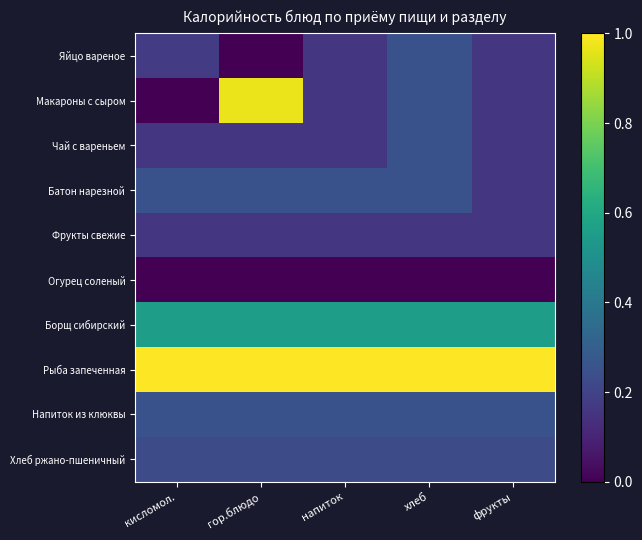

Reading left to right, extract all data points from this chart.

Яйцо вареное: кисломол.=0.2	гор.блюдо=0.0	напиток=0.2	хлеб=0.3	фрукты=0.2
Макароны с сыром: кисломол.=0.0	гор.блюдо=1.0	напиток=0.2	хлеб=0.3	фрукты=0.2
Чай с вареньем: кисломол.=0.2	гор.блюдо=0.2	напиток=0.2	хлеб=0.3	фрукты=0.2
Батон нарезной: кисломол.=0.3	гор.блюдо=0.3	напиток=0.3	хлеб=0.3	фрукты=0.2
Фрукты свежие: кисломол.=0.2	гор.блюдо=0.2	напиток=0.2	хлеб=0.2	фрукты=0.2
Огурец соленый: кисломол.=0.0	гор.блюдо=0.0	напиток=0.0	хлеб=0.0	фрукты=0.0
Борщ сибирский: кисломол.=0.6	гор.блюдо=0.6	напиток=0.6	хлеб=0.6	фрукты=0.6
Рыба запеченная: кисломол.=1.0	гор.блюдо=1.0	напиток=1.0	хлеб=1.0	фрукты=1.0
Напиток из клюквы: кисломол.=0.3	гор.блюдо=0.3	напиток=0.3	хлеб=0.3	фрукты=0.3
Хлеб ржано-пшеничный: кисломол.=0.2	гор.блюдо=0.2	напиток=0.2	хлеб=0.2	фрукты=0.2